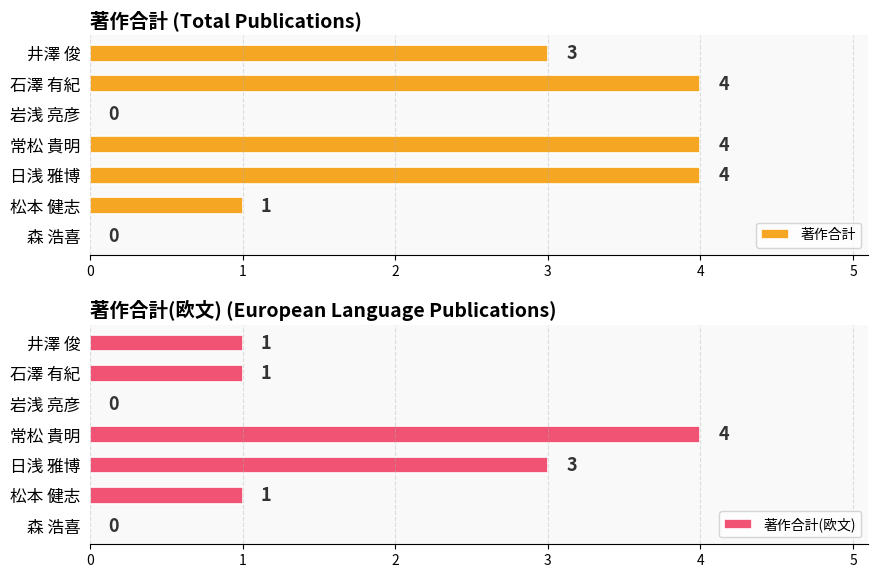

How many bars are there in each group?

2